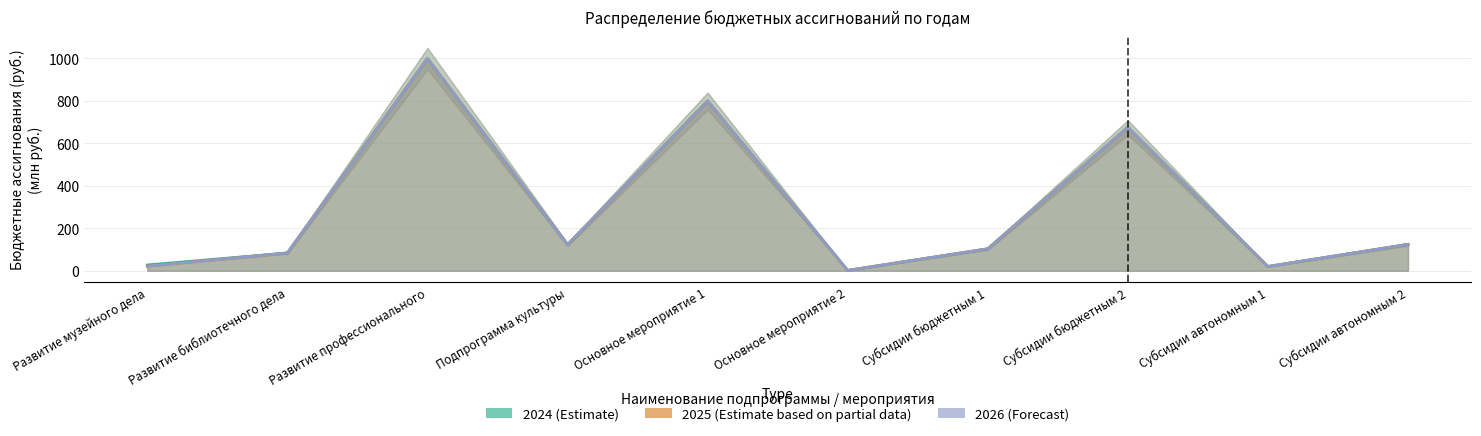

Between Развитие профессионального and Подпрограмма культуры, which series saw the biggest shift?

2024 (Estimate)